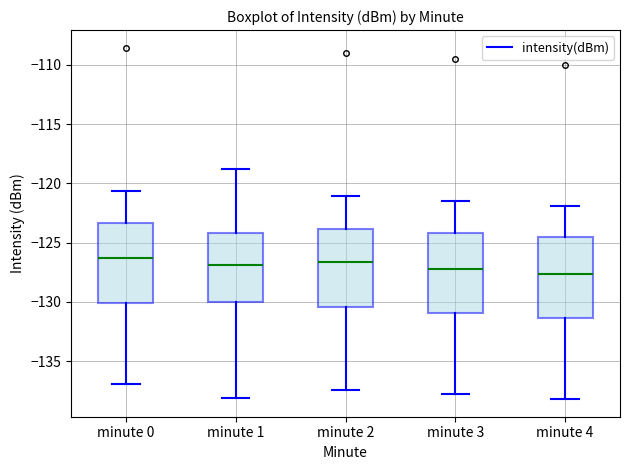

Where does the lower whisker of the box for minute 2 end on the y-axis? The values are not printed on the chart, so give them approximately, as read against the axis.

-137.5